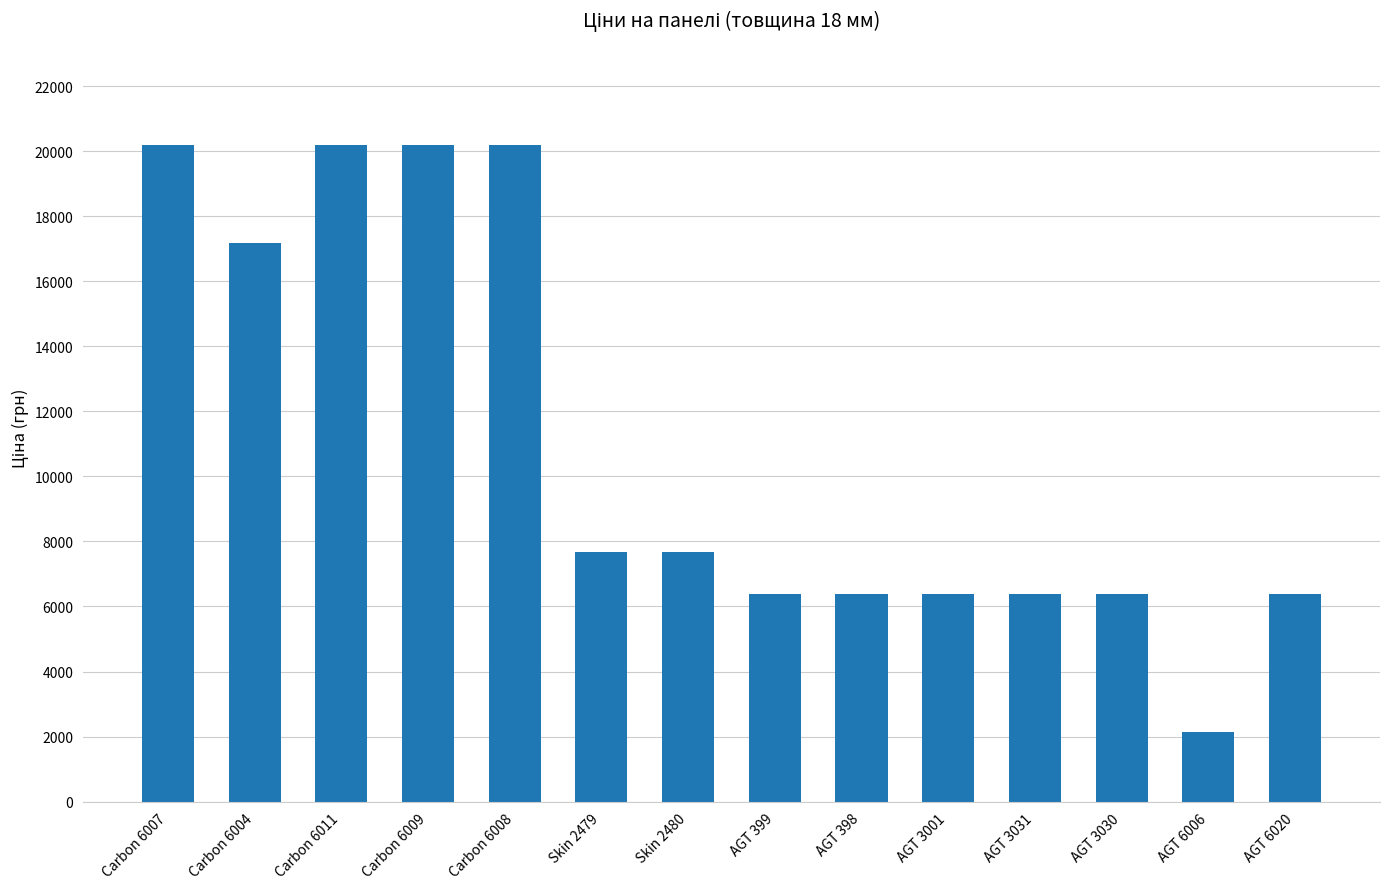

Which has a higher value, Skin 2480 or AGT 398?

Skin 2480